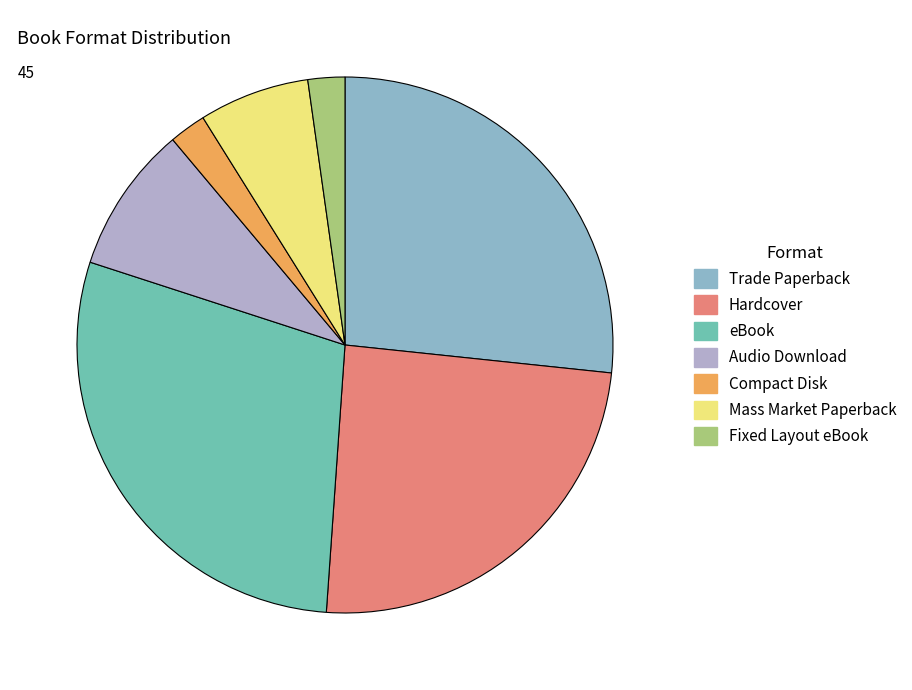

To the nearest percent, what is the difference between the eBook and Fixed Layout eBook slice percentages?

27%